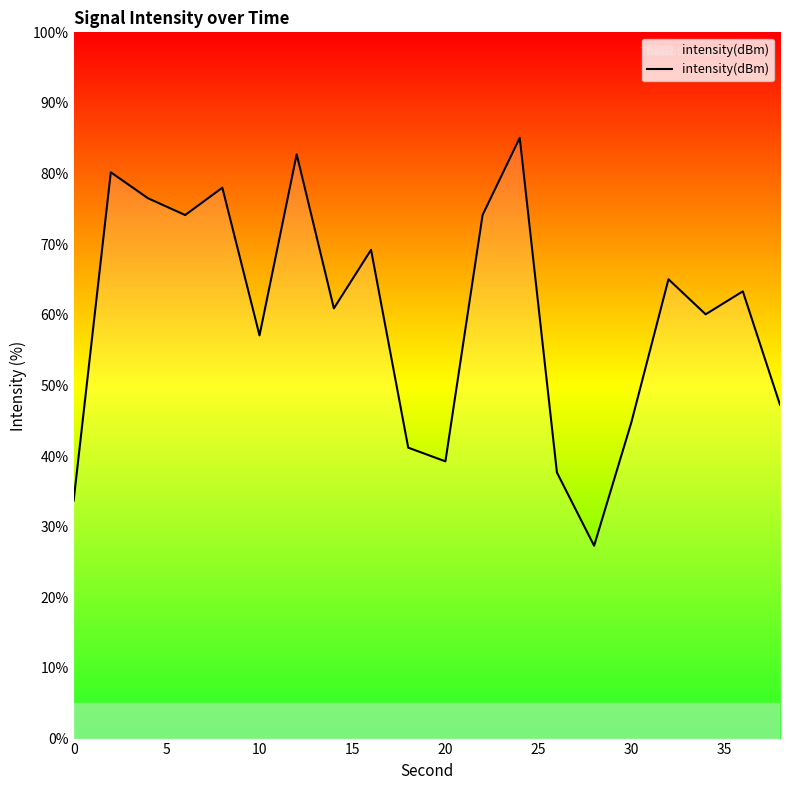

What is the difference between the maximum and minimum values?

57.8